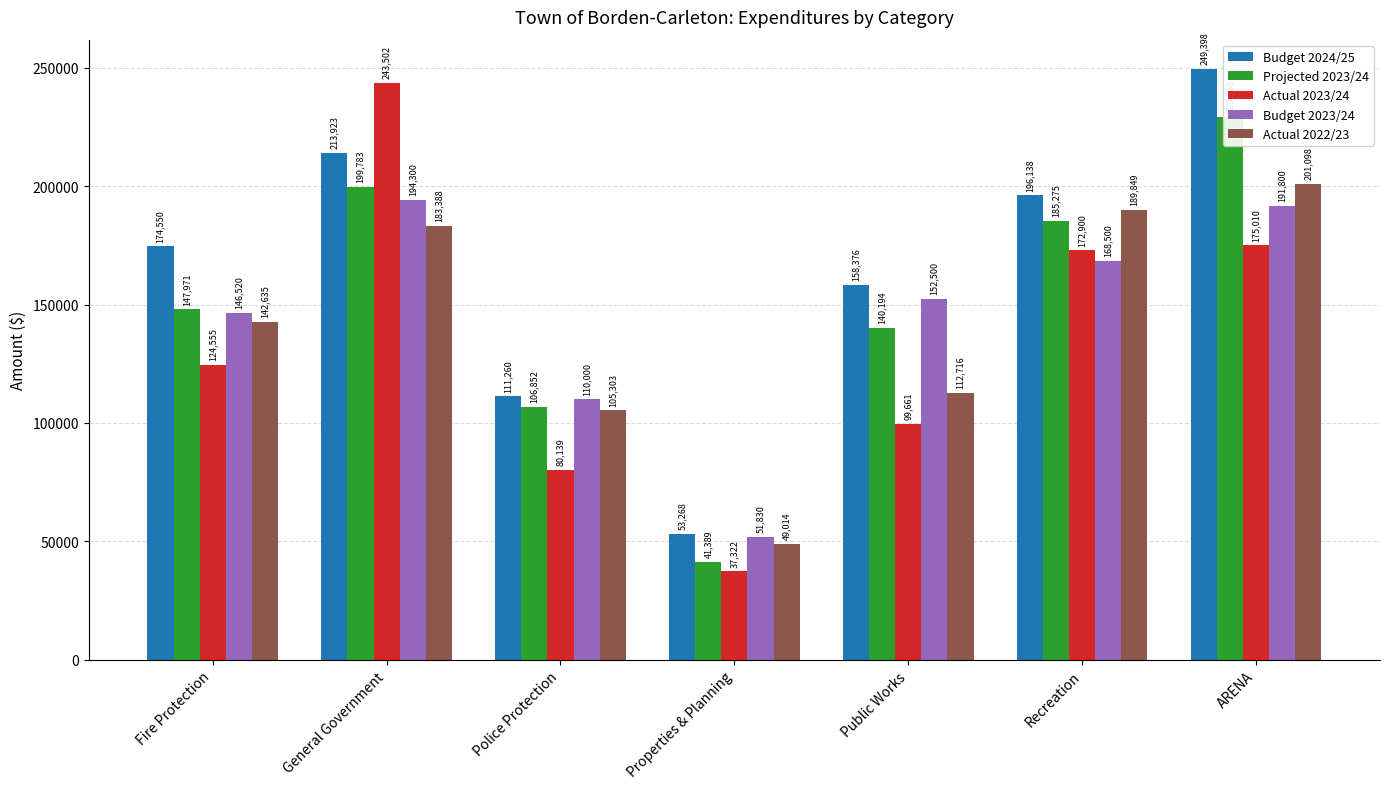

At which label does Actual 2022/23 reach its minimum?

Properties & Planning